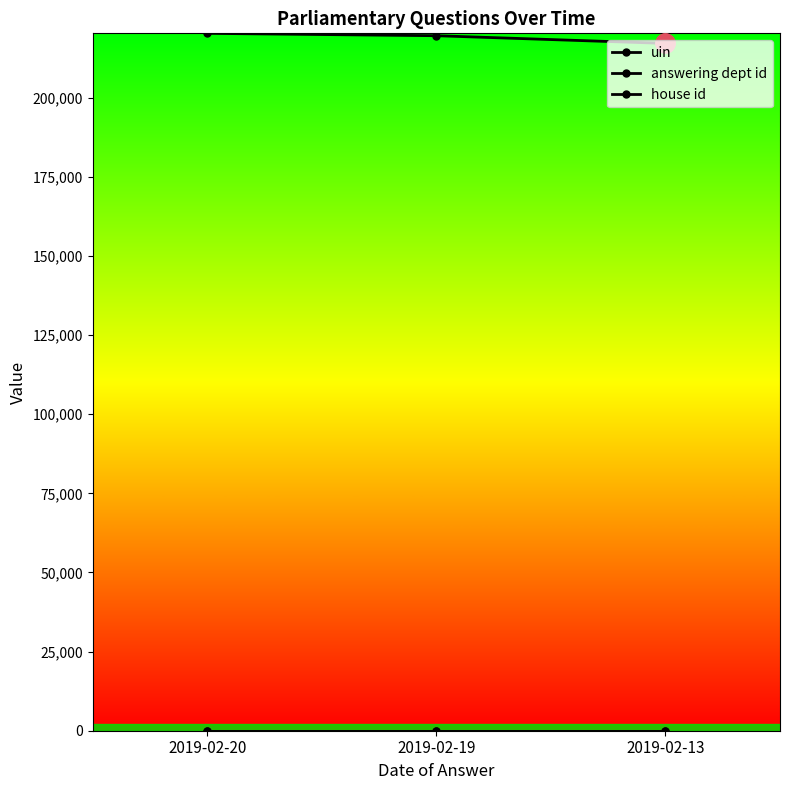

At which category is the sum across all series the highest?

2019-02-20